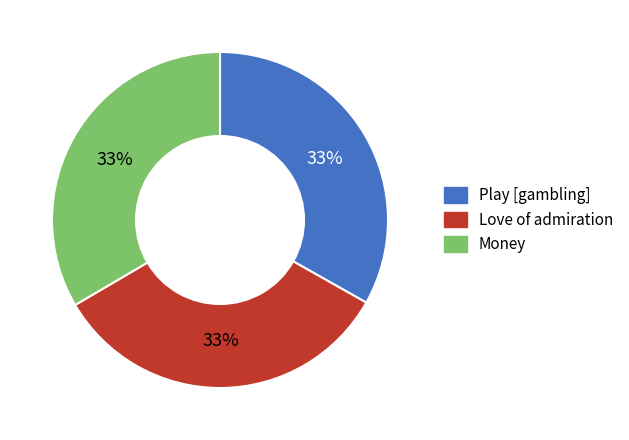

Is there any slice that represents more than half of the pie?

No